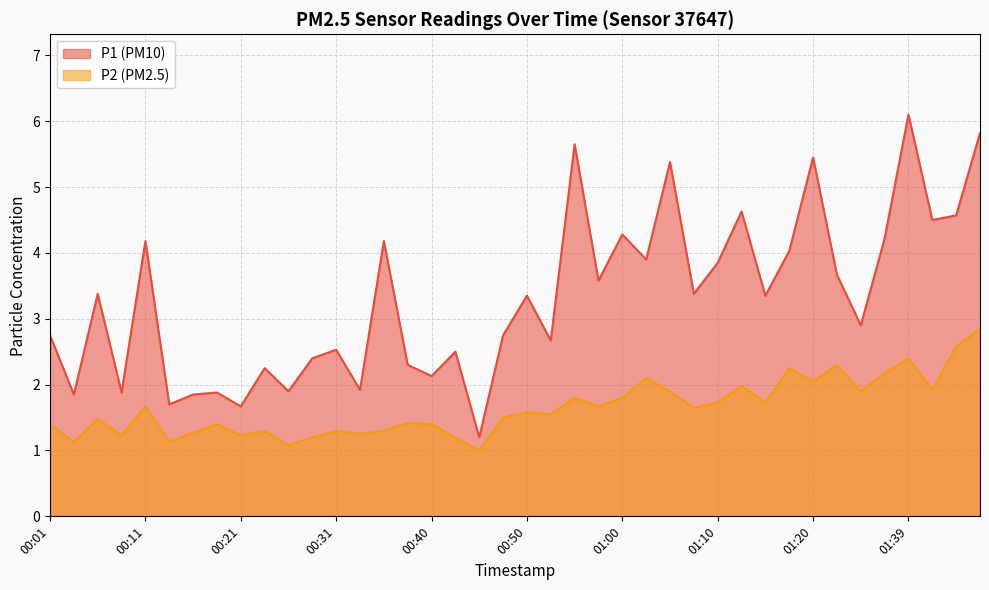

In P1, how many points are lower than both neighbors (excluding endpoints)?

15